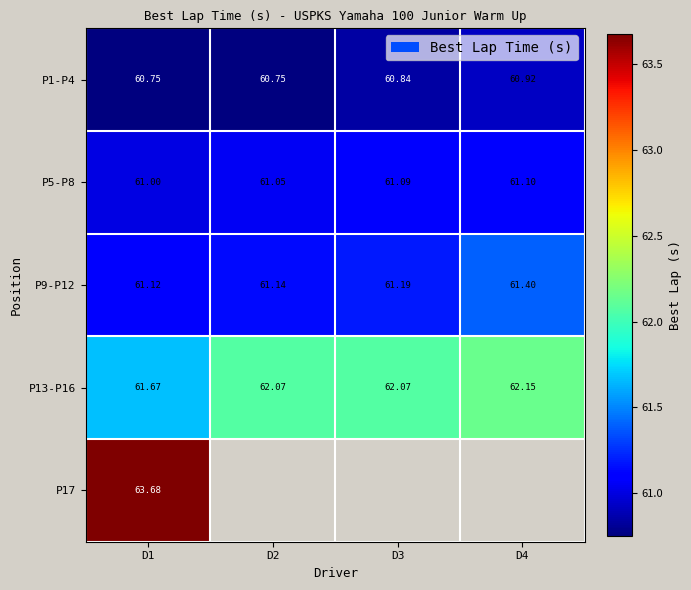

Which series has the largest range (max minus min)?

P13-P16